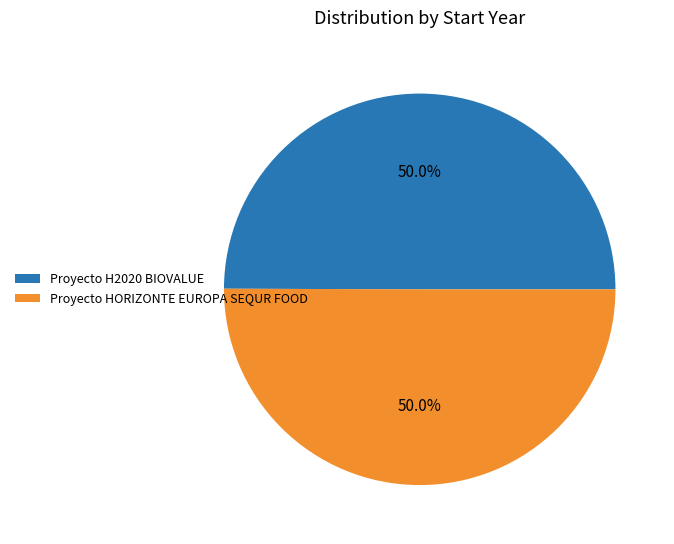

Count the number of slices in the pie.

2